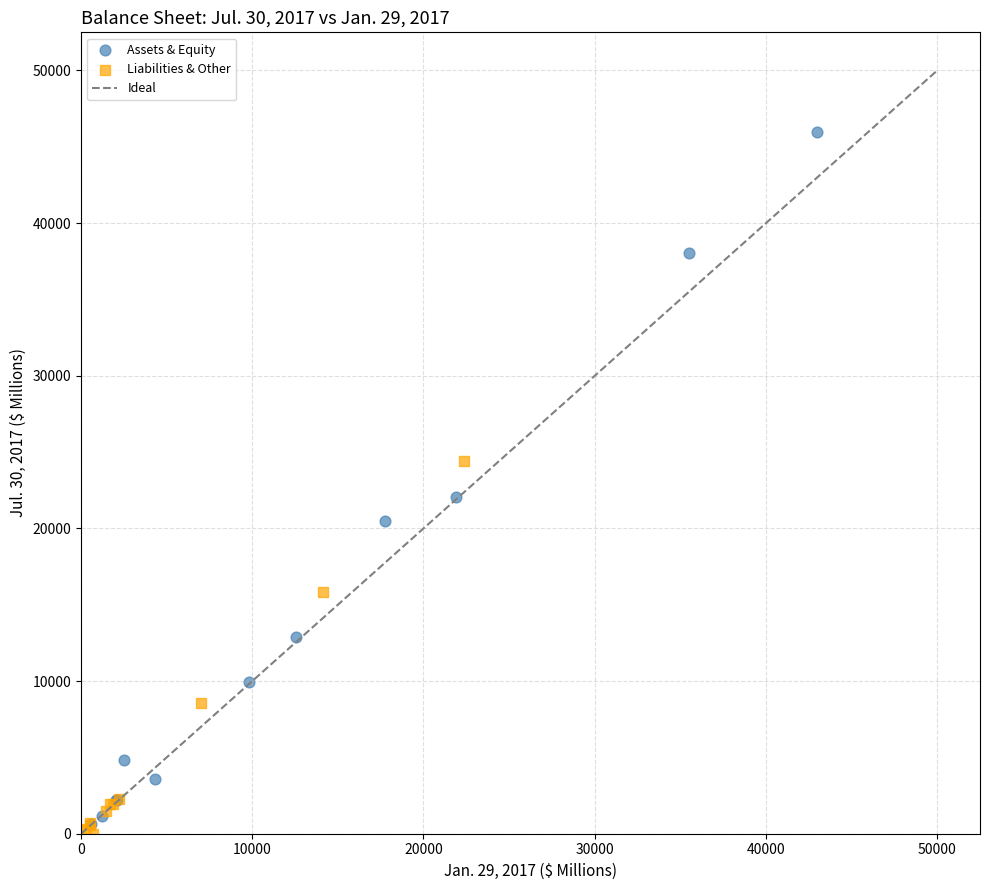

Which series contains the highest Y value?

Assets & Equity